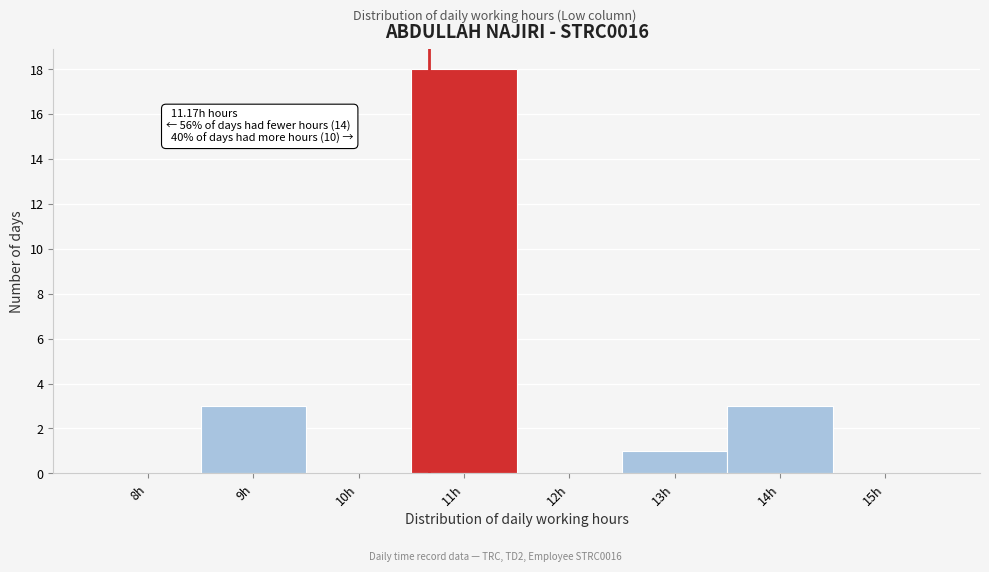

Reading right to left, extract all data points from this chart.

15h=0	14h=3	13h=1	12h=0	11h=18	10h=0	9h=3	8h=0